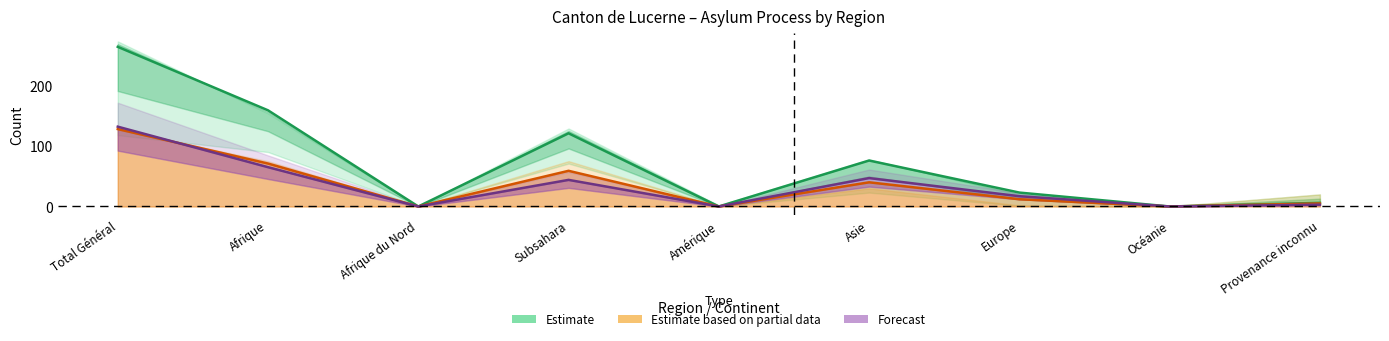

At which category does Forecast reach its first local peak?

Subsahara